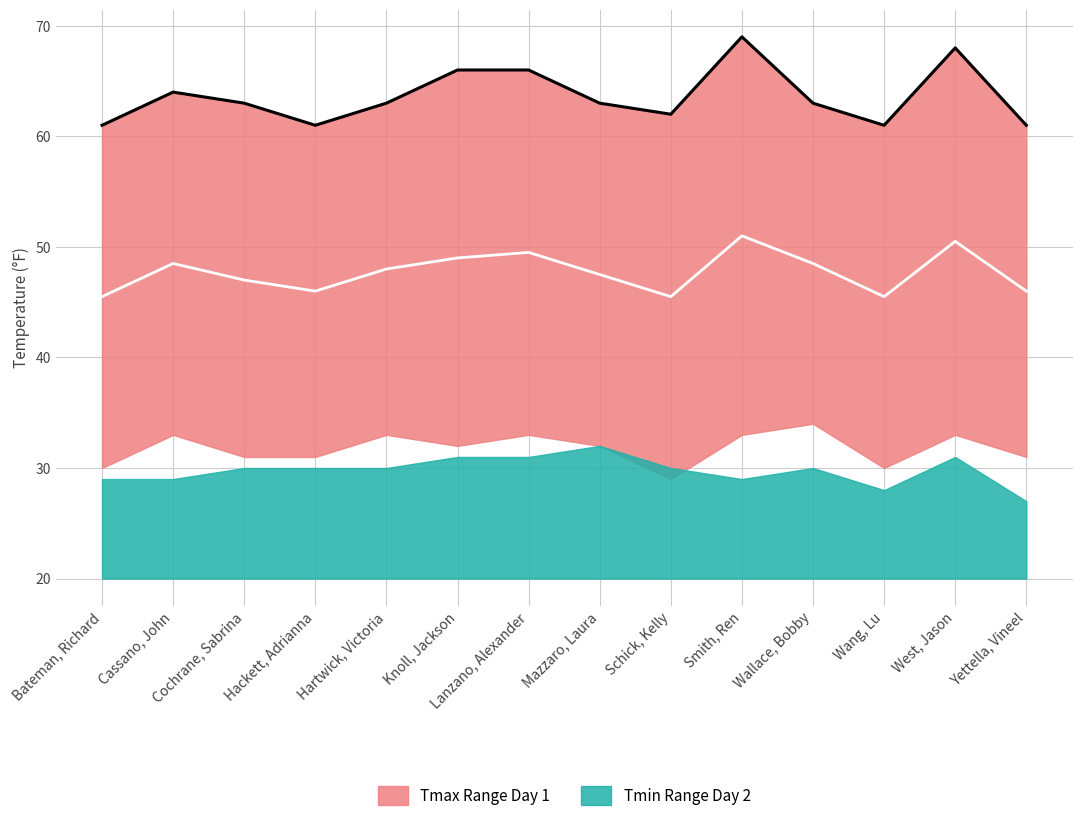

Reading right to left, extract all data points from this chart.

Mid Day1: 46.0	50.5	45.5	48.5	51.0	45.5	47.5	49.5	49.0	48.0	46.0	47.0	48.5	45.5
Tmax Day1 Line: 61.0	68.0	61.0	63.0	69.0	62.0	63.0	66.0	66.0	63.0	61.0	63.0	64.0	61.0